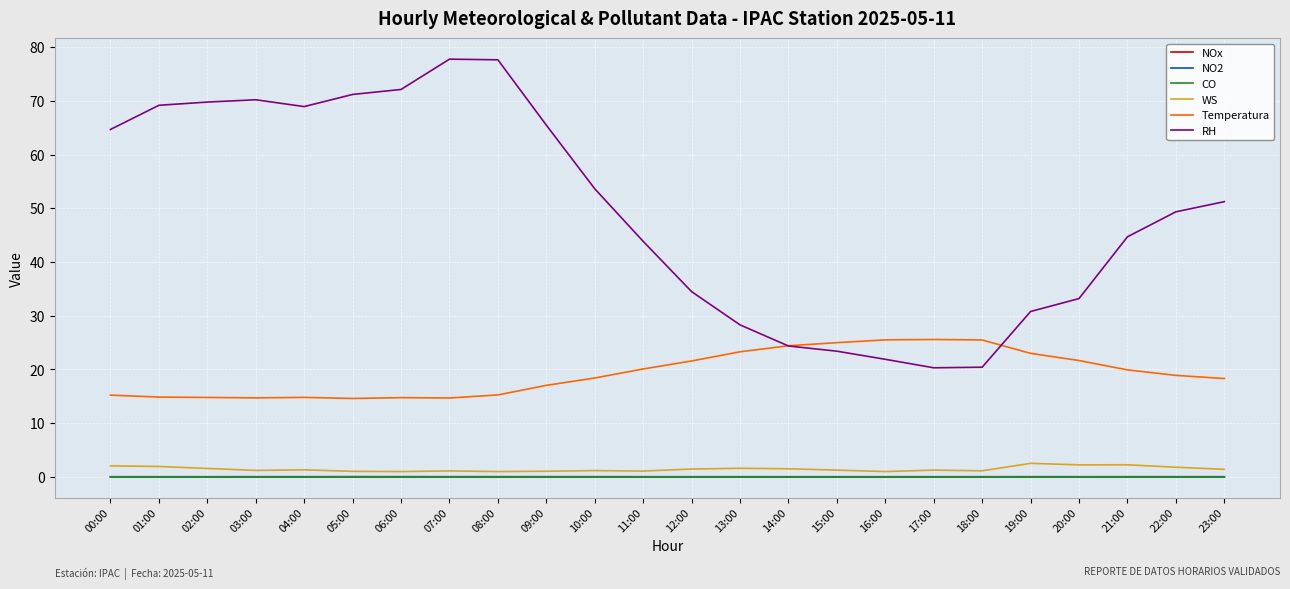

Which series has the largest range (max minus min)?

RH